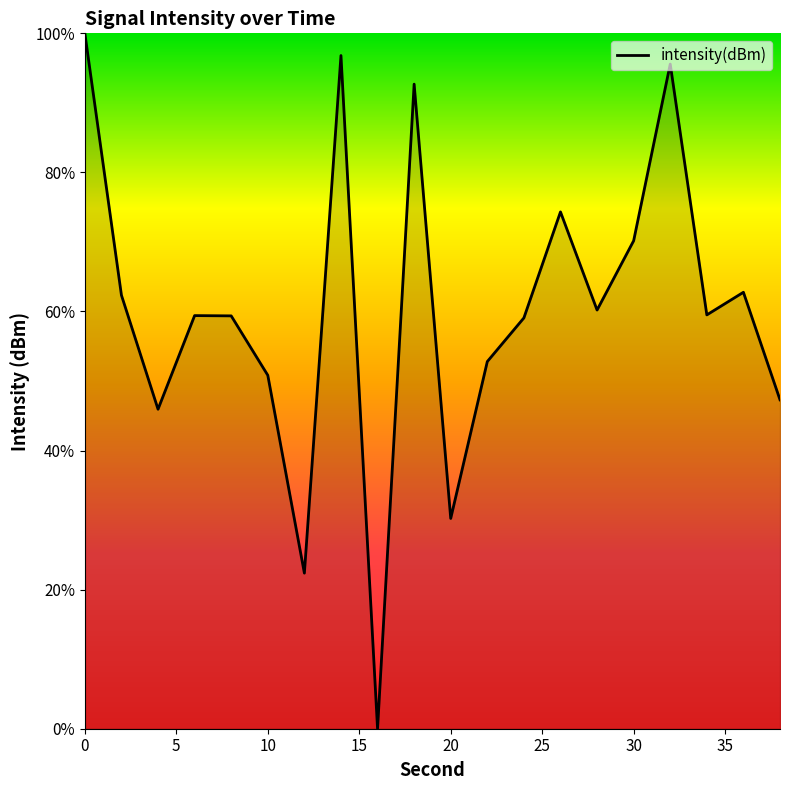

How many lines are shown in the chart?

1